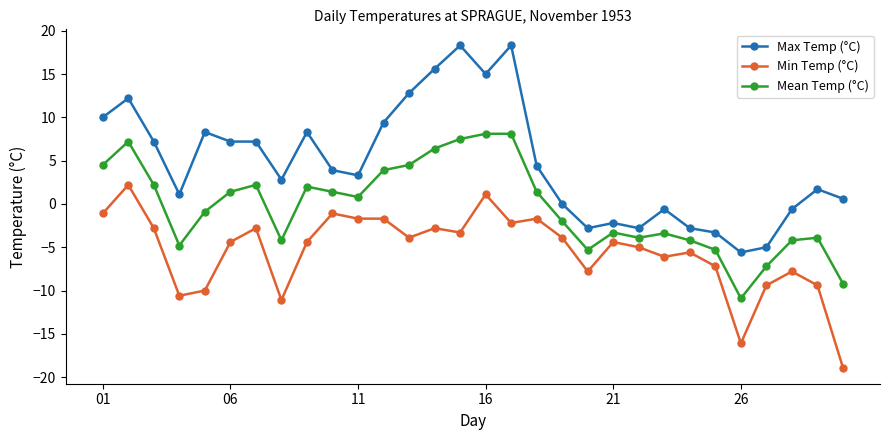

What is the sum of all Min Temp (°C) values?

-163.9